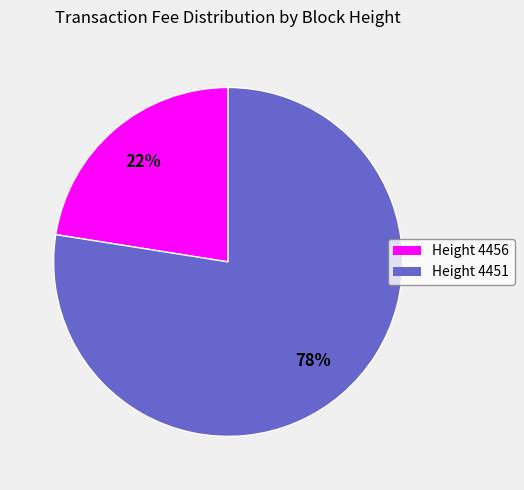

Is there a majority slice in this chart?

Yes